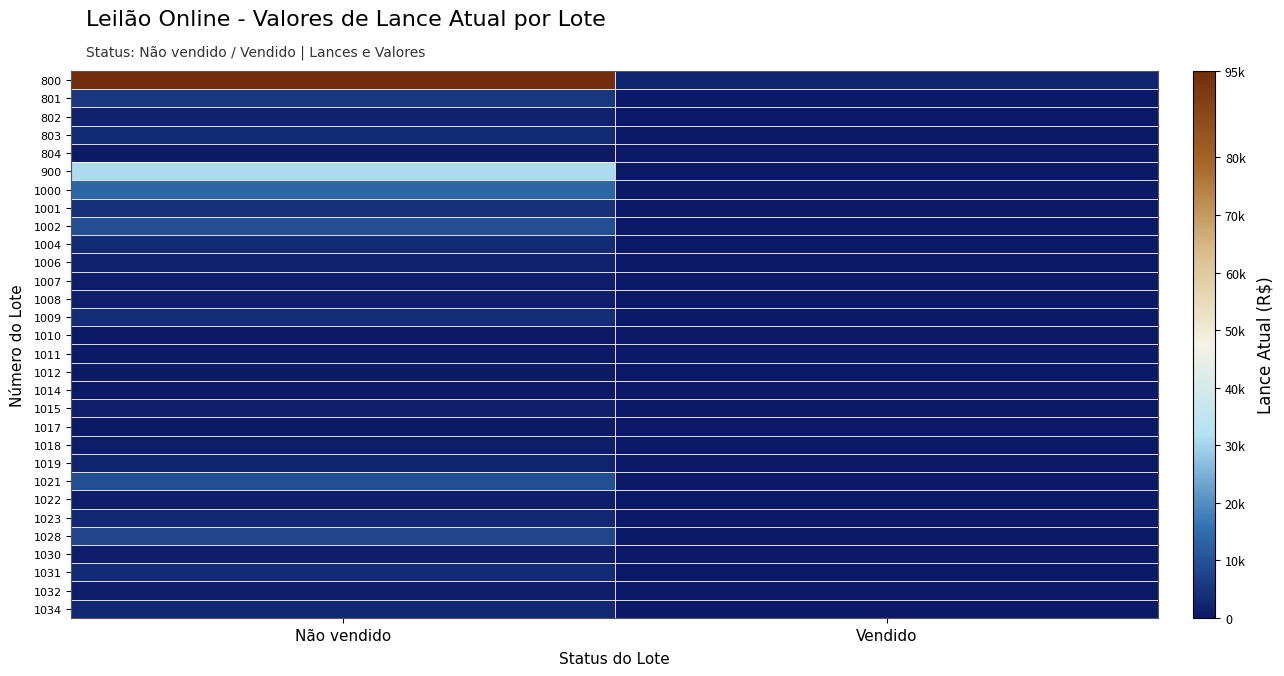

What is the greatest value displayed?

95000